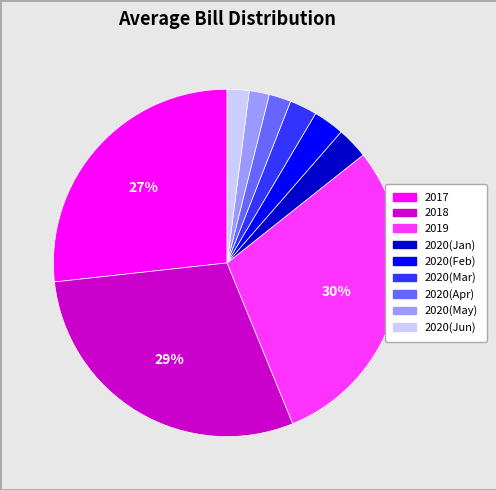

Is there a majority slice in this chart?

No